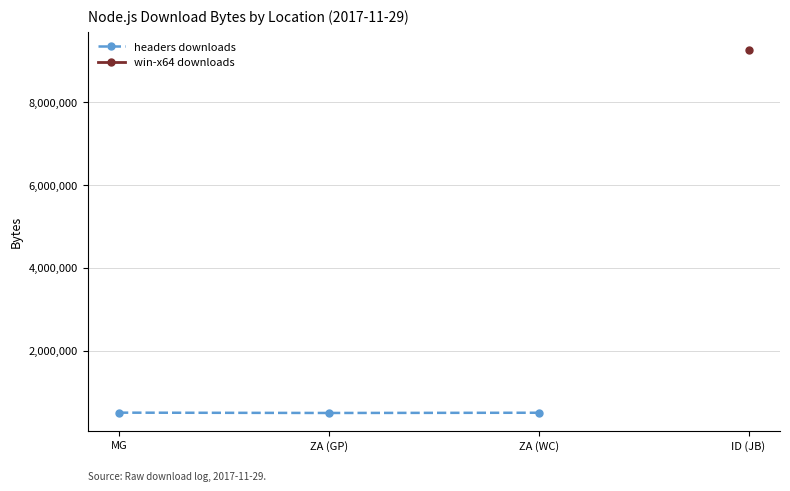

List the labels in order of value, smallest first.

ZA (GP), ZA (WC), MG